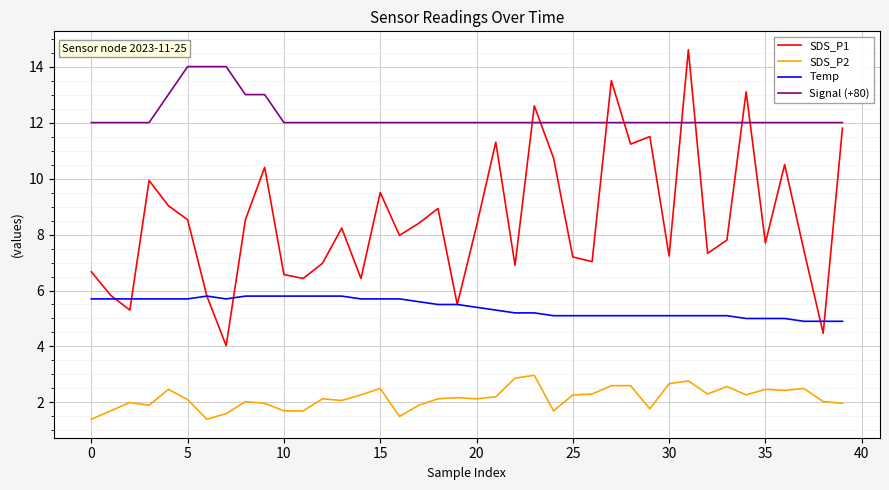

Is this an area chart (filled region under the line)?

No